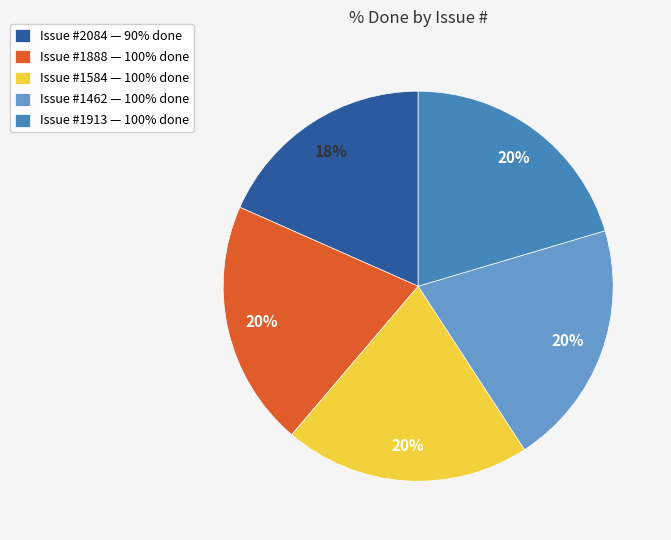

What is the smallest slice in the pie chart?

Issue #2084 — 90% done